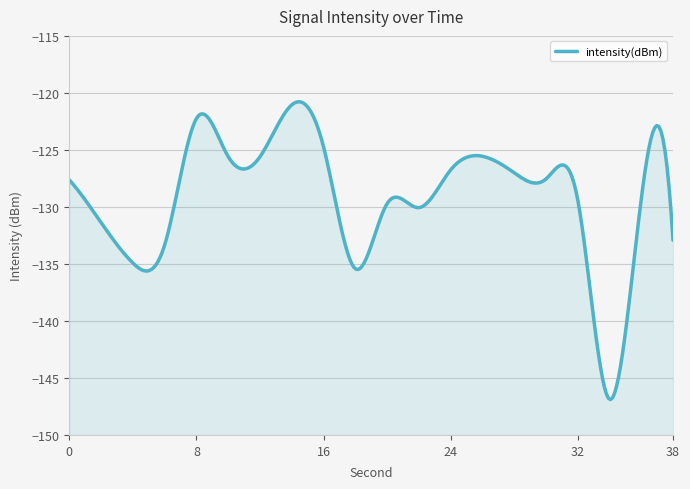

List the labels in order of value, largest first.

14, 8, 16, 26, 10, 12, 24, 28, 30, 0, 36, 32, 20, 22, 2, 38, 6, 4, 18, 34